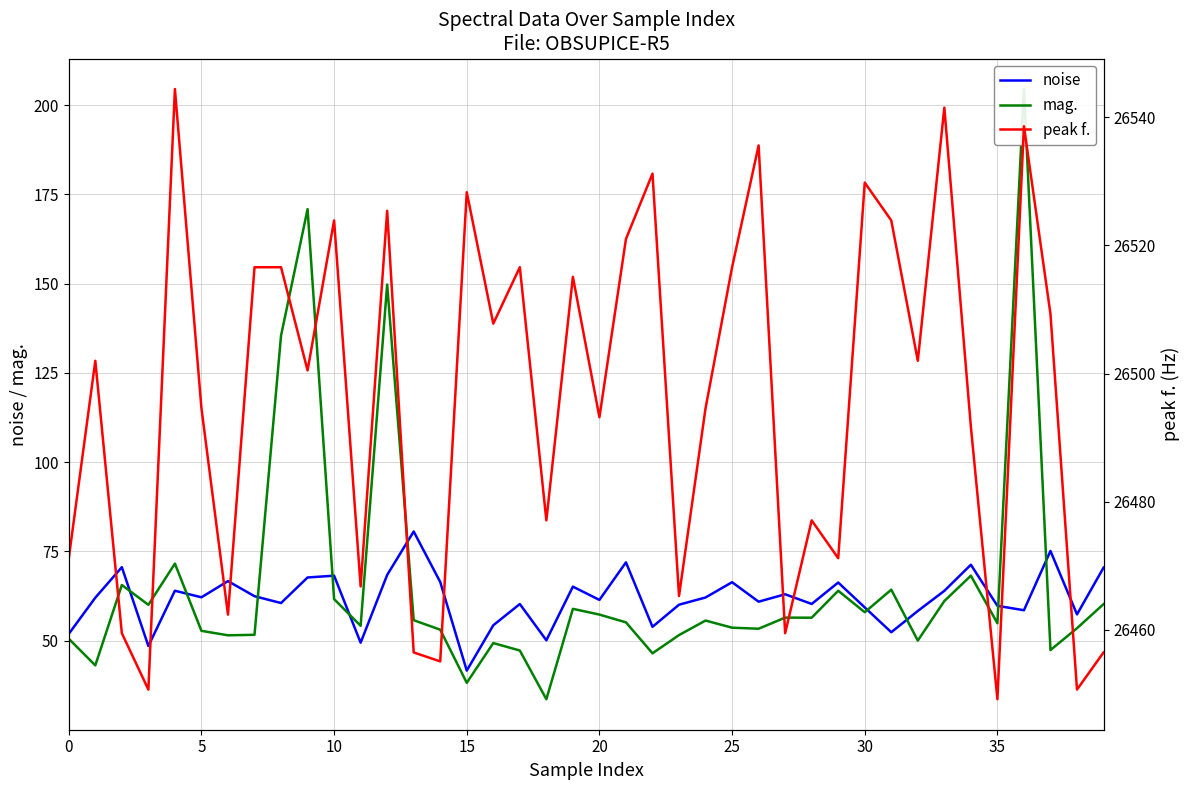

What is the difference between the second highest and second lowest values in the peak f. series?

90.8